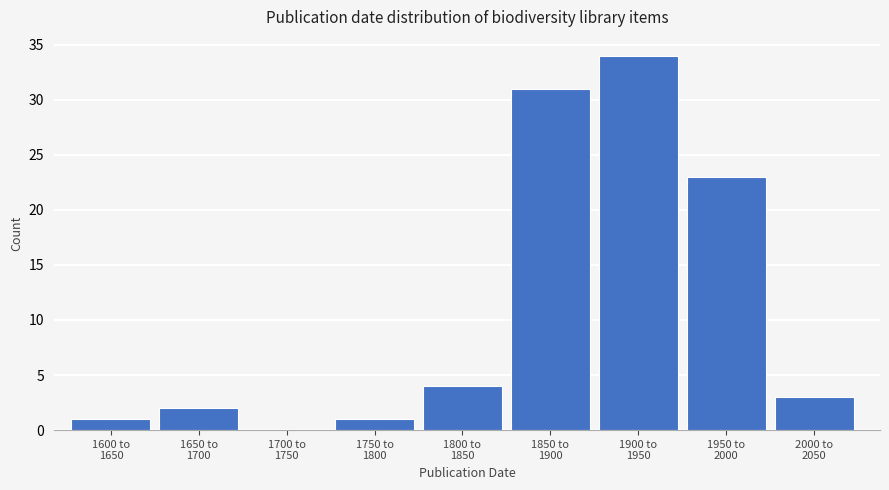

What is the greatest value displayed?

34